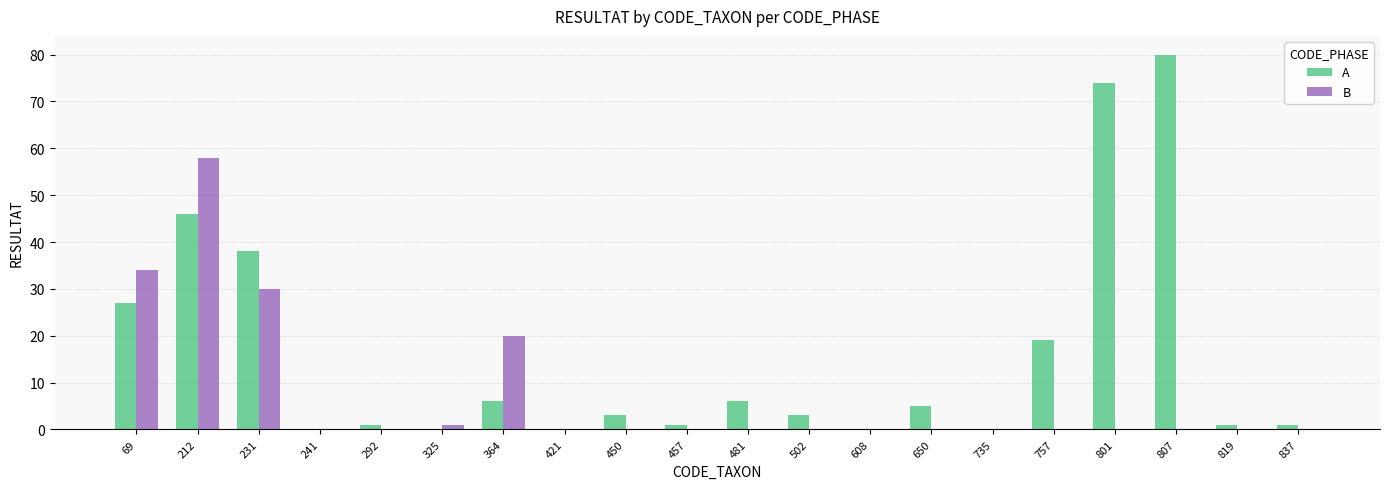

Which series changed the most between 231 and 819?

A